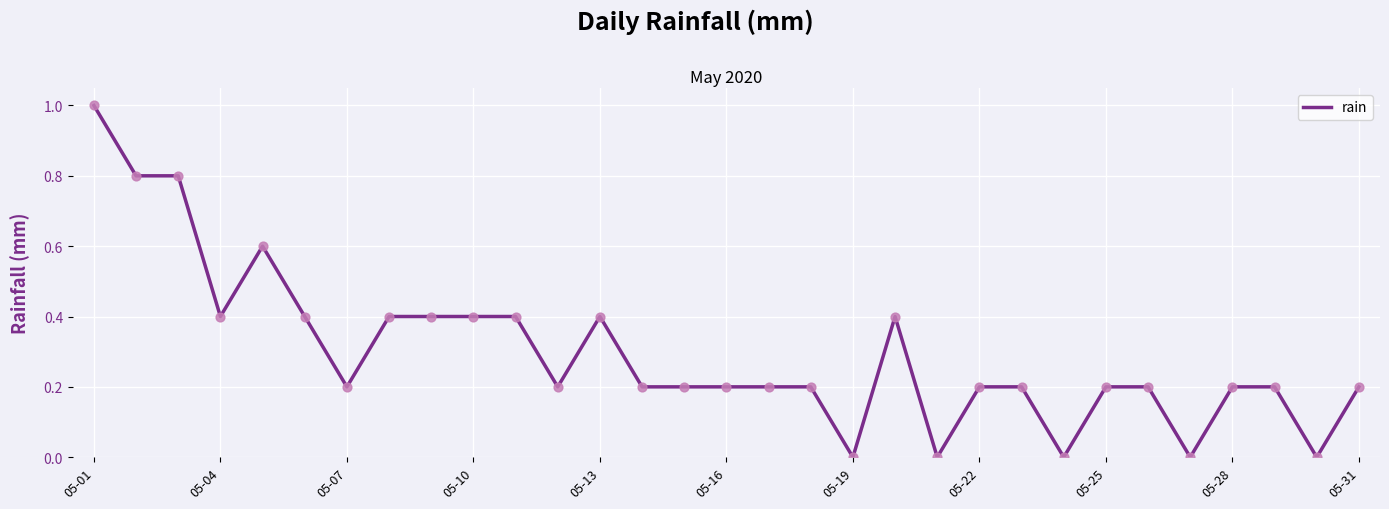

What is the maximum value shown in the chart?

1.0